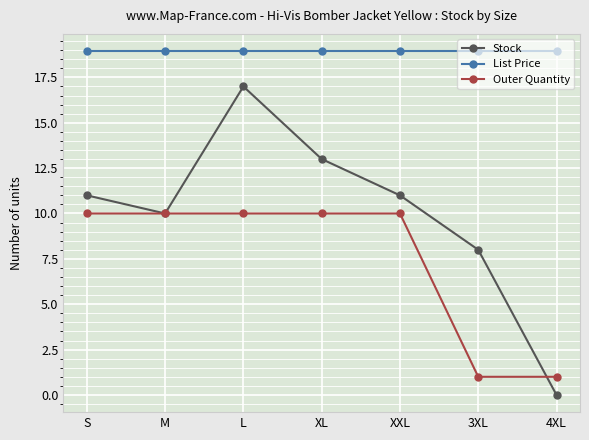

How many interior local valleys does the Stock series have?

1